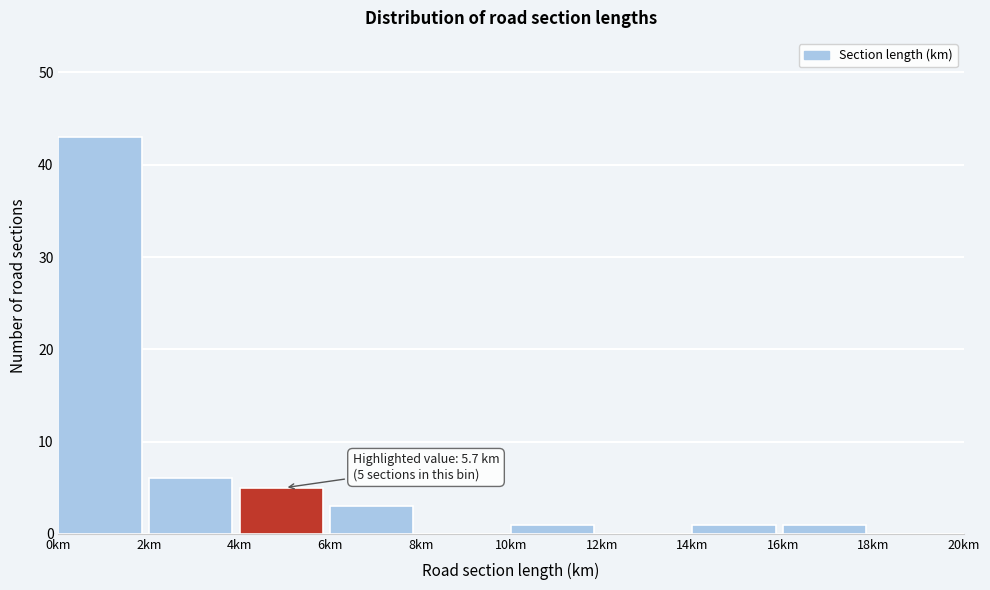

Which range on the x-axis has the tallest bar?

0 to 2